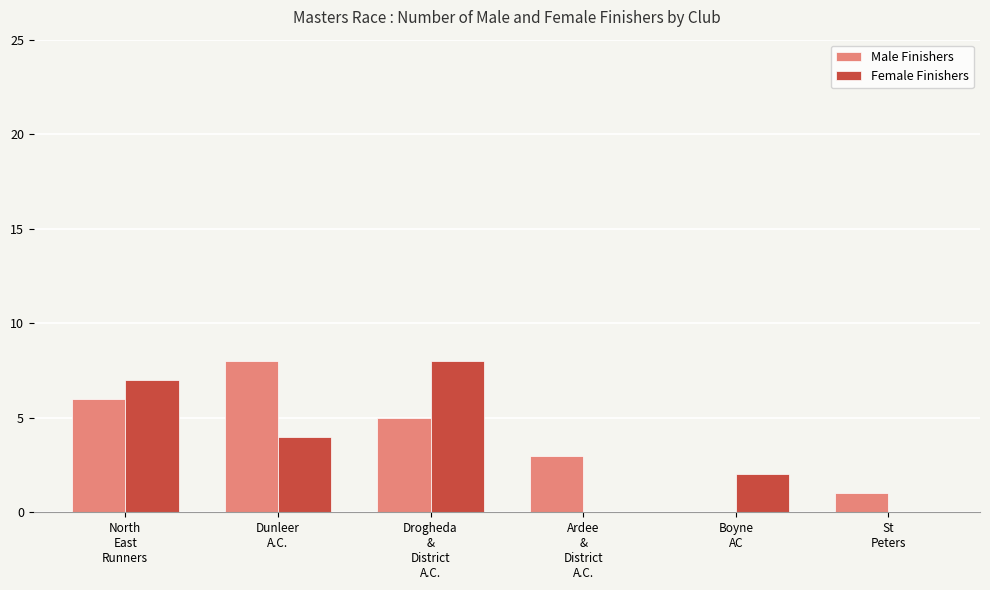

Reading left to right, list all the values displayed in this chart.

Male Finishers: 6	8	5	3	0	1
Female Finishers: 7	4	8	0	2	0